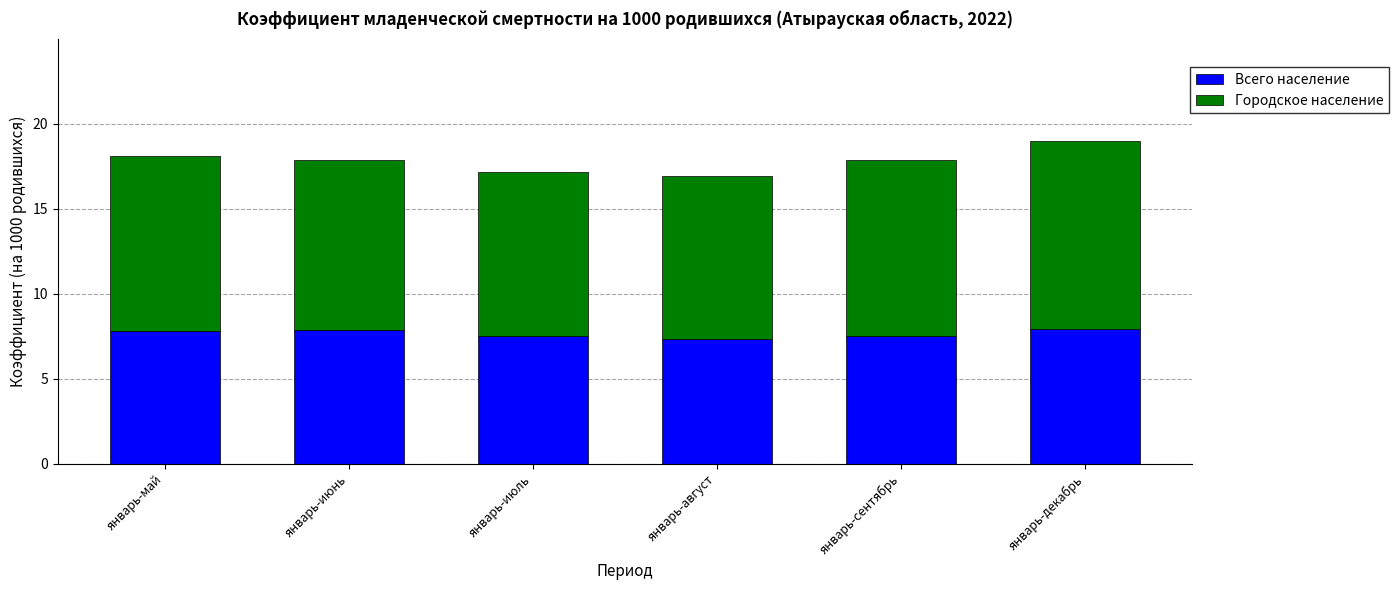

What are all the series names shown in the legend?

Всего население, Городское население